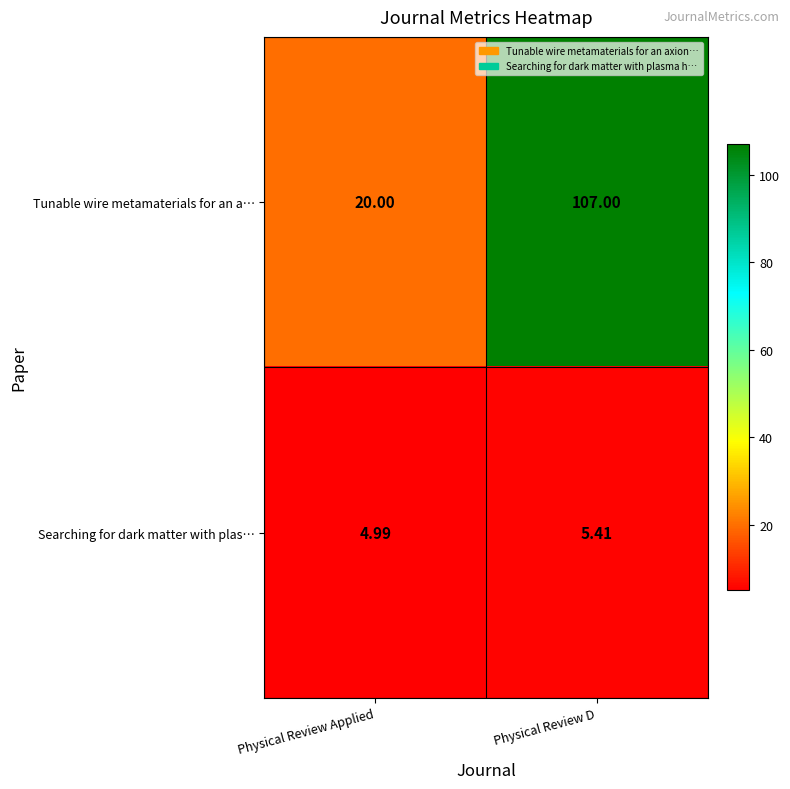

Which series has the largest total across all categories?

row_0